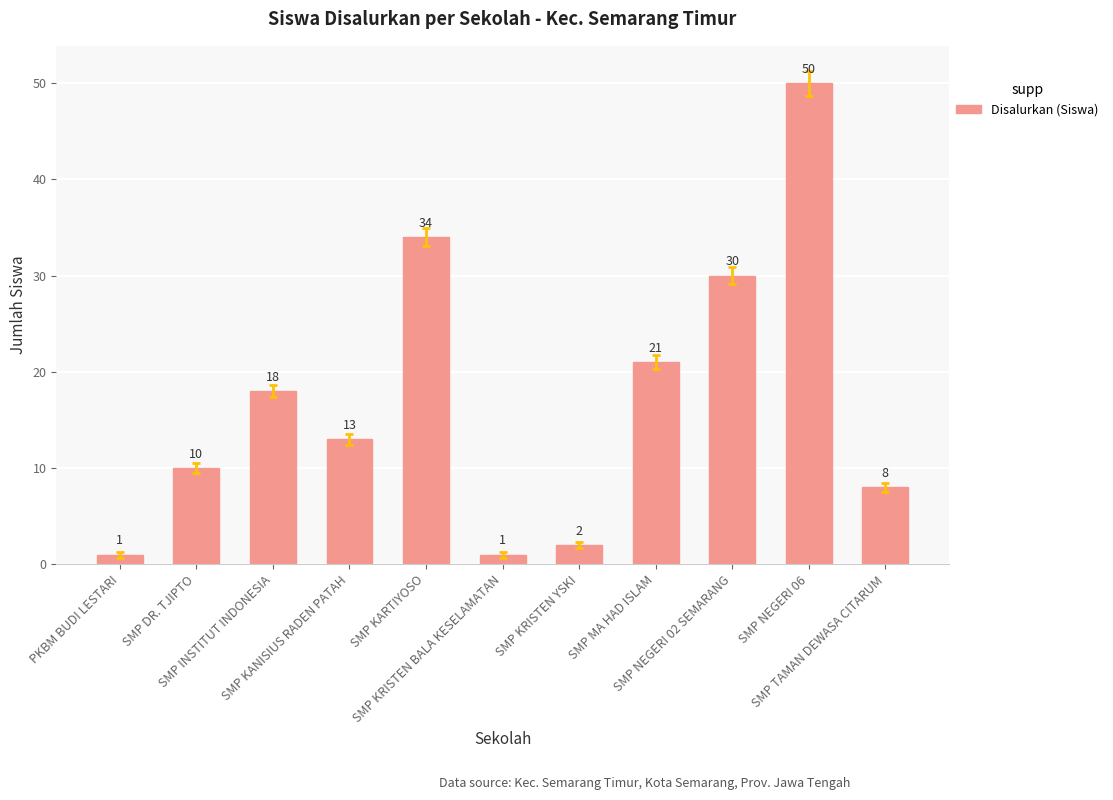

What is the difference between the maximum and minimum values?

49